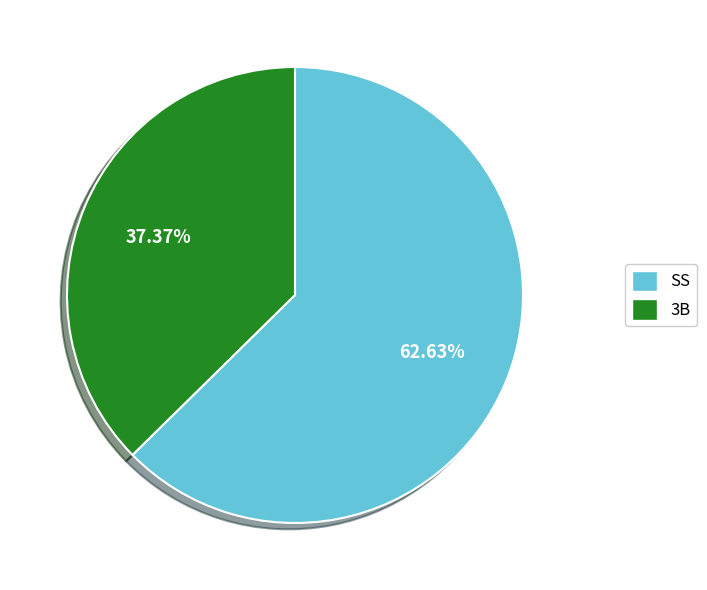

Does SS represent more than half of the total?

Yes